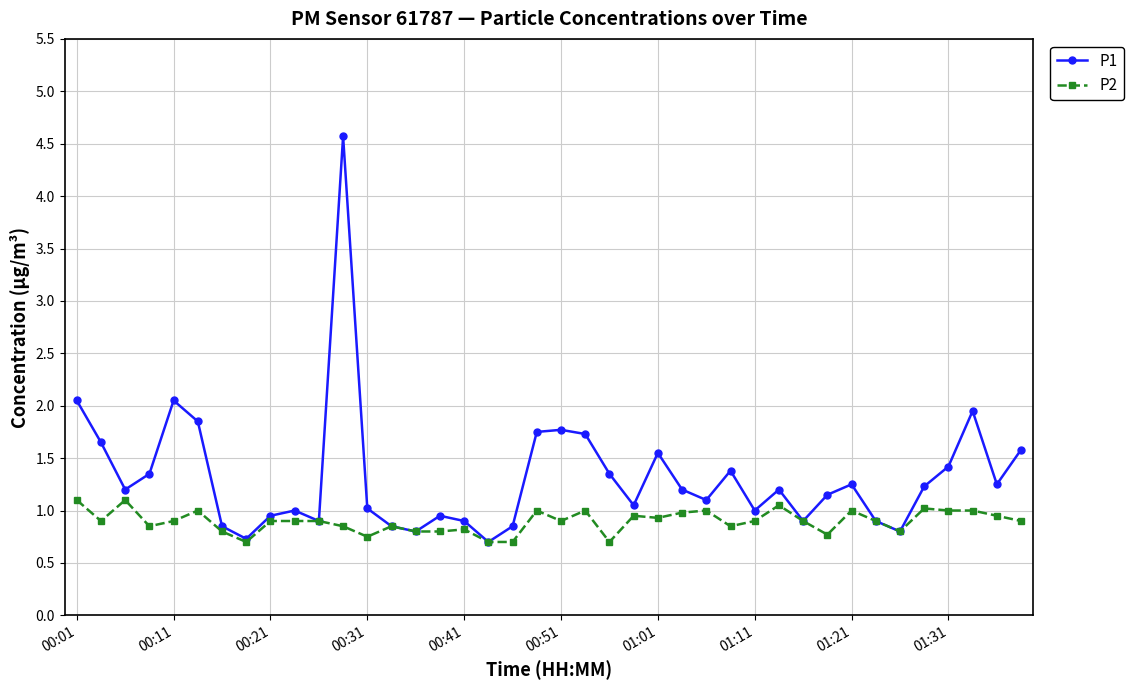

How many series are shown in this chart?

2